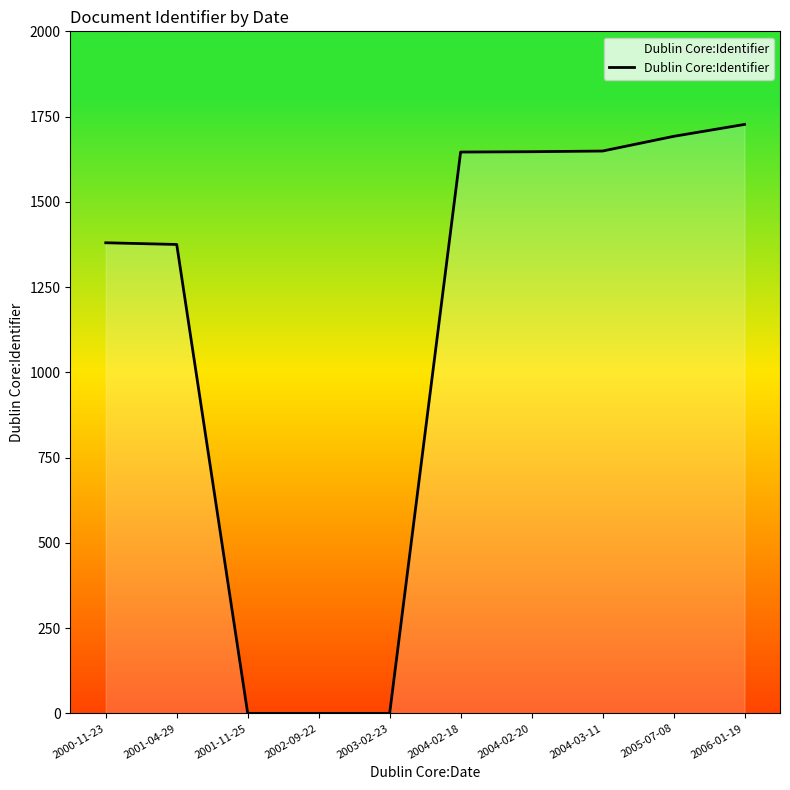

At which category does the chart reach its peak across all series?

2006-01-19